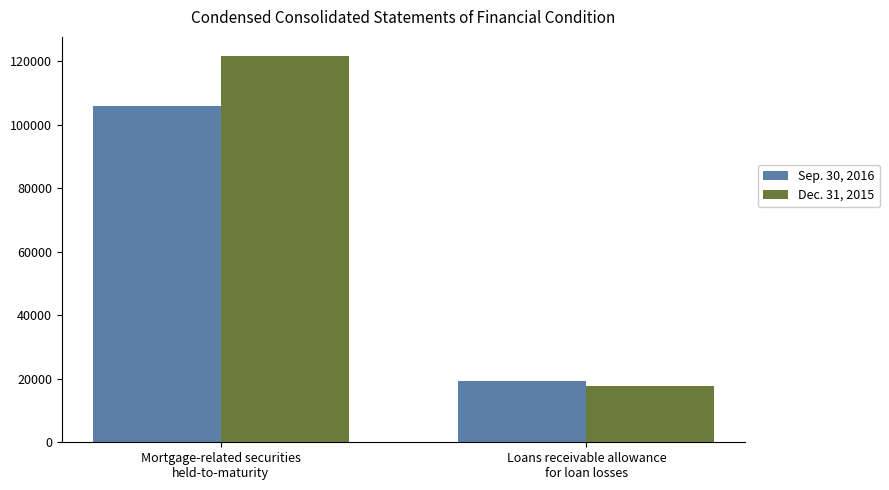

What is the label of the 2nd bar from the right?

Mortgage-related securities
held-to-maturity